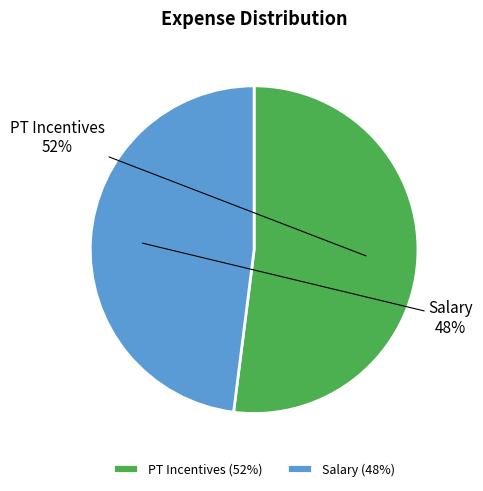

To the nearest percent, what percentage of the pie is PT Incentives?

52%